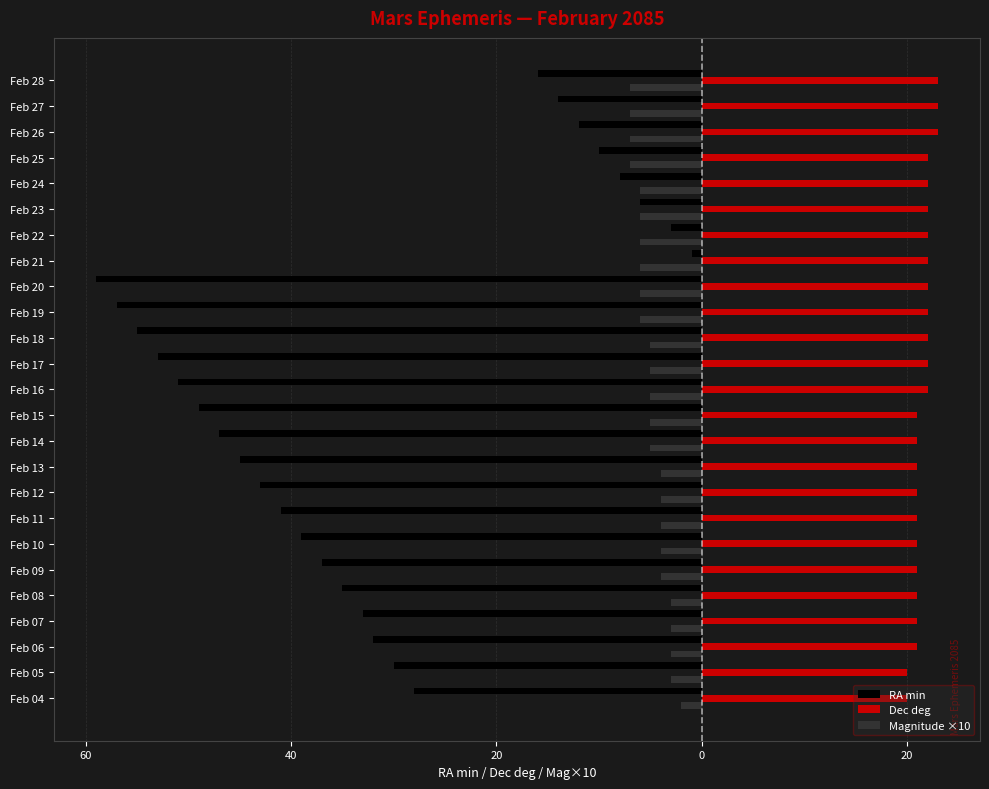

What is the average value of the Dec deg series?

22